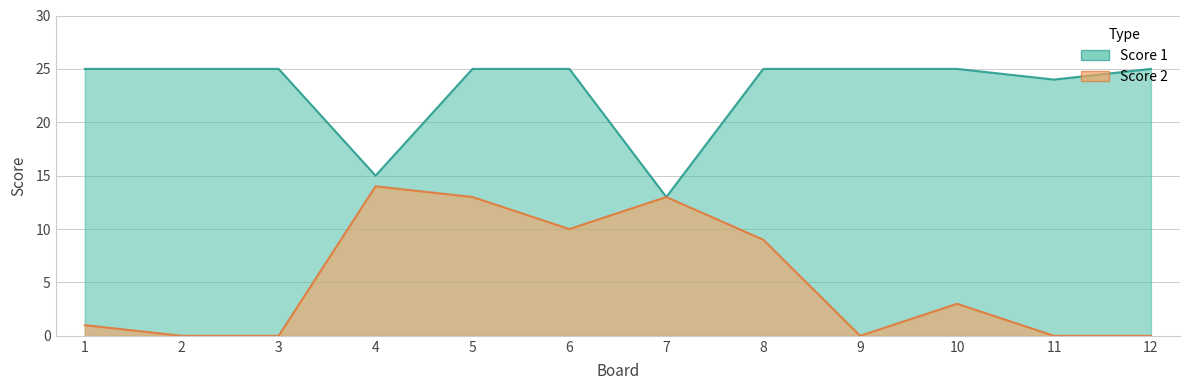

Rank the series by their average value, from highest to lowest.

Score 1, Score 2